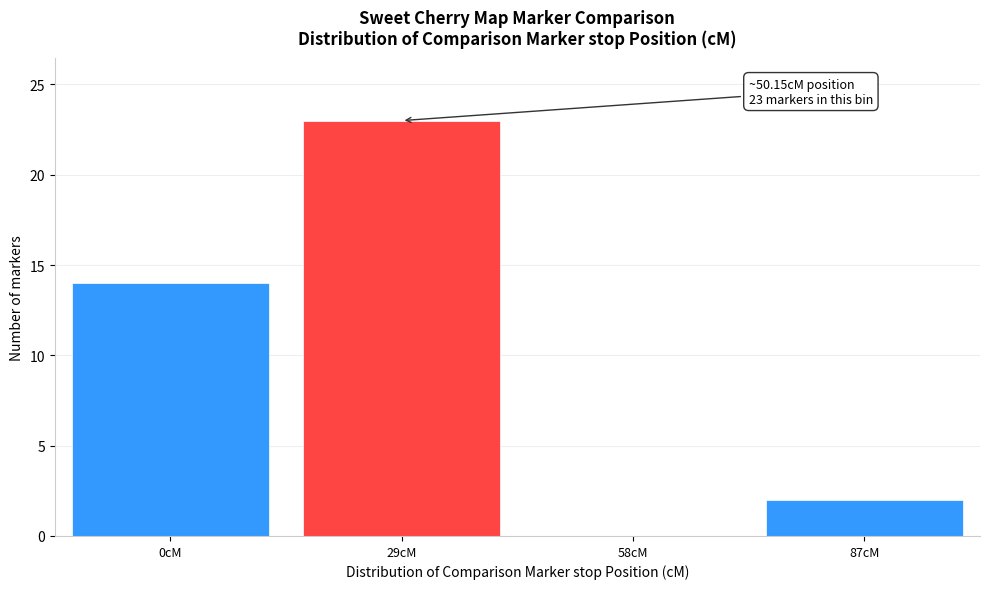

Reading left to right, list all the values displayed in this chart.

0cM=14	29cM=23	58cM=0	87cM=2